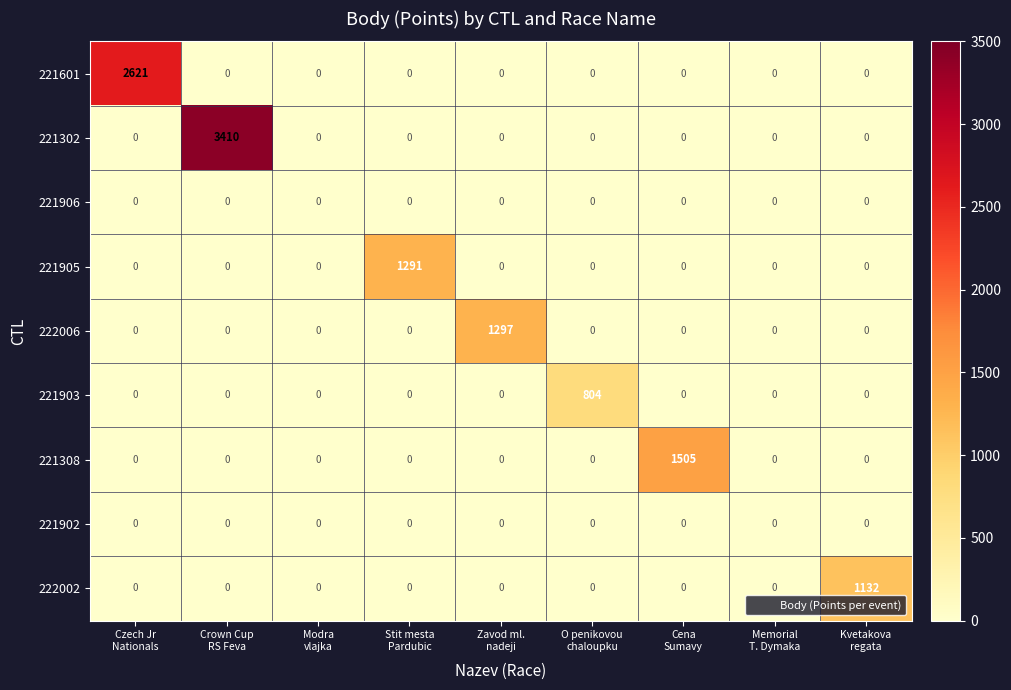

What is the maximum value shown in the chart?

3410